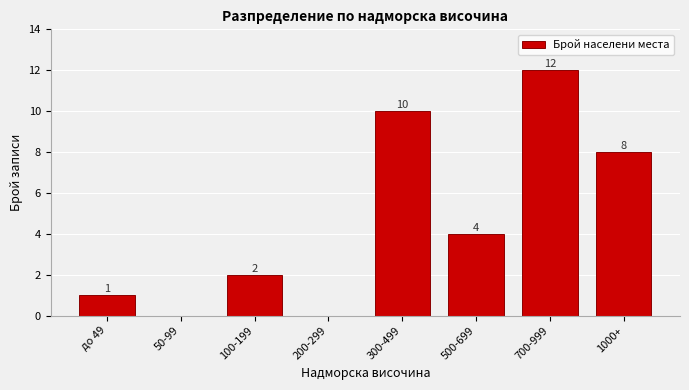

Reading left to right, list all the values displayed in this chart.

до 49=1	50-99=0	100-199=2	200-299=0	300-499=10	500-699=4	700-999=12	1000+=8